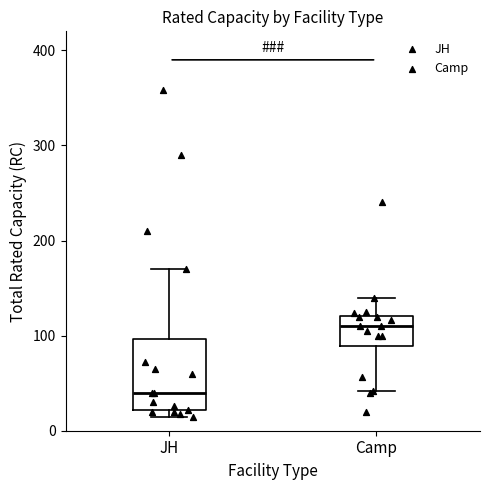

Reading left to right, read every box against the y-axis: the position of its median line, the range the box covers, and the ends of its whiskers. The values are not printed on the chart, so give them approximately, as read against the axis.

JH: median 40, box 20 to 100, whiskers 10 to 170
Camp: median 110, box 90 to 120, whiskers 40 to 140